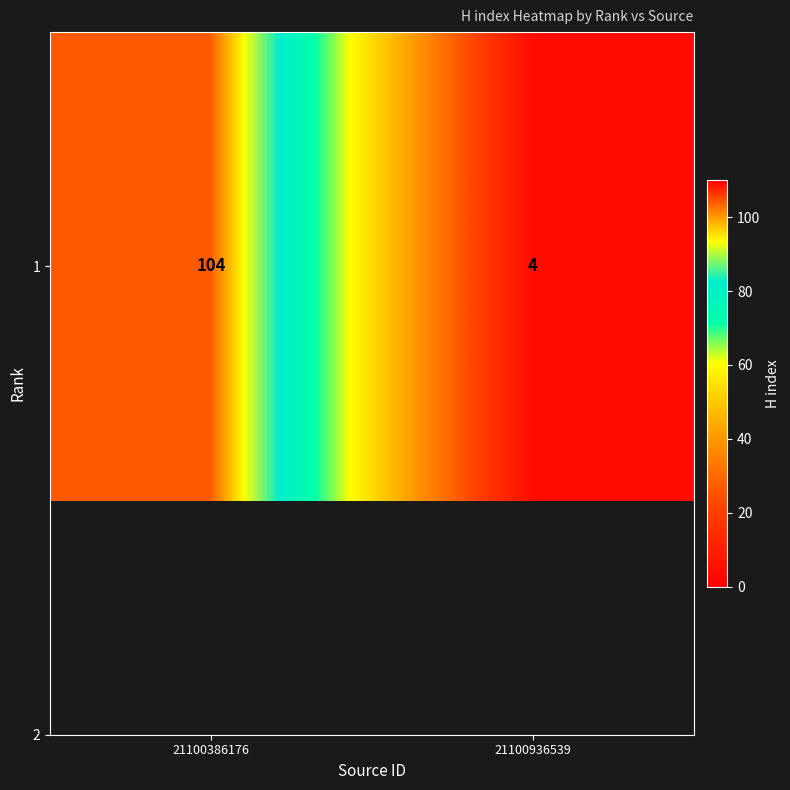

Is it true that the value at 21100386176 is 104?

True